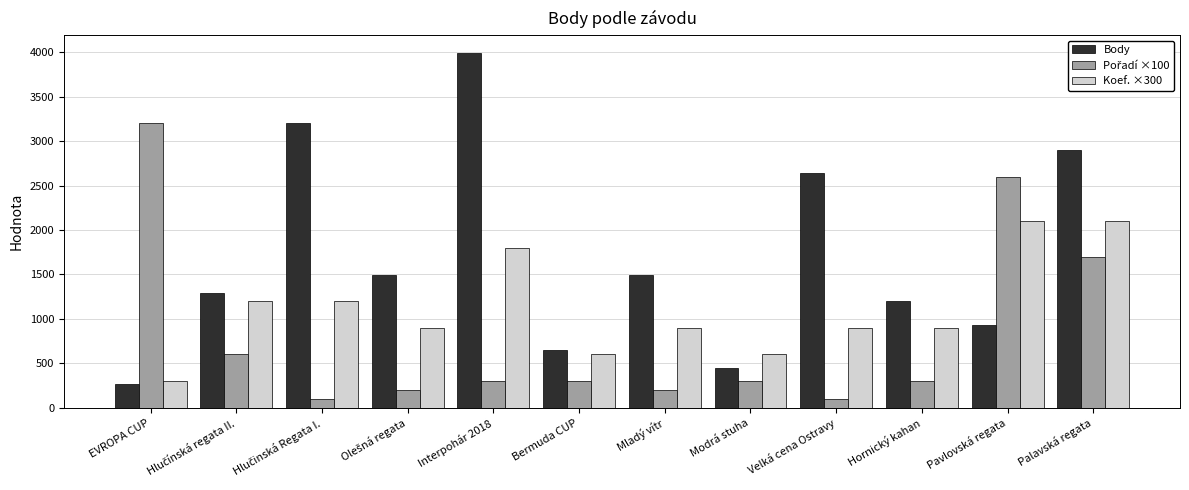

What is the label of the 12th bar from the left?

Palavská regata